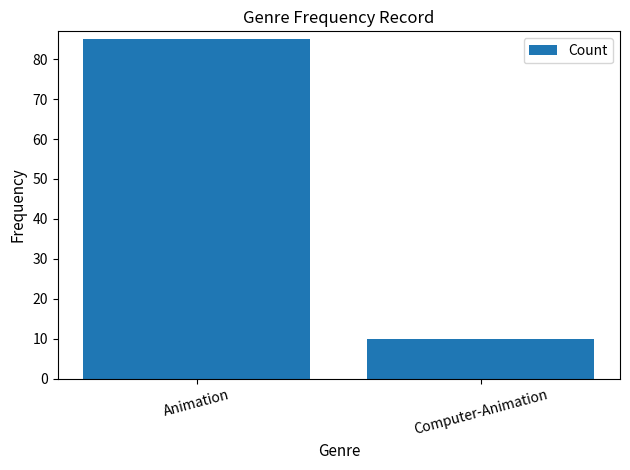

What is the sum of the values at Animation and Computer-Animation?

95